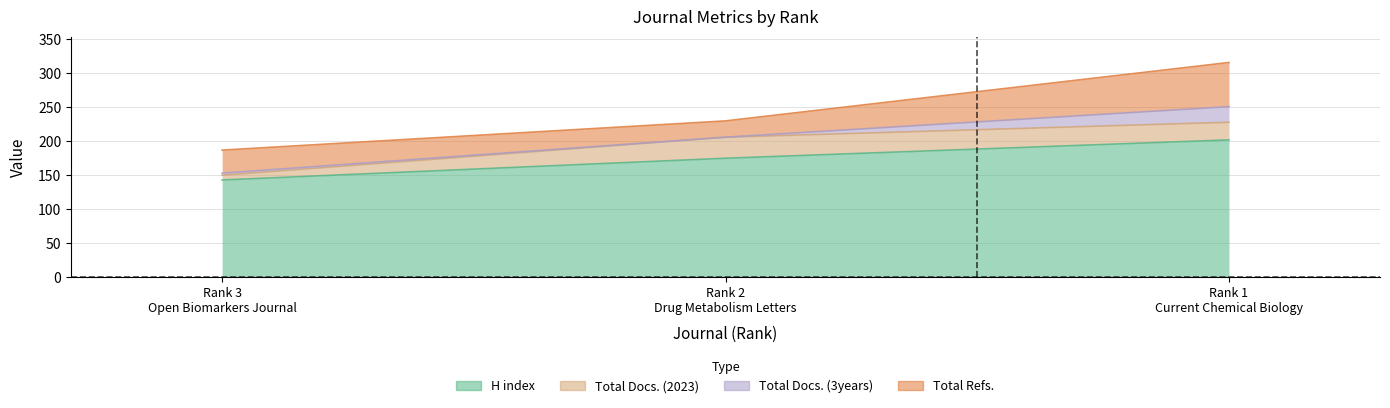

What is the label of the 3rd point from the left?

Rank 1
Current Chemical Biology